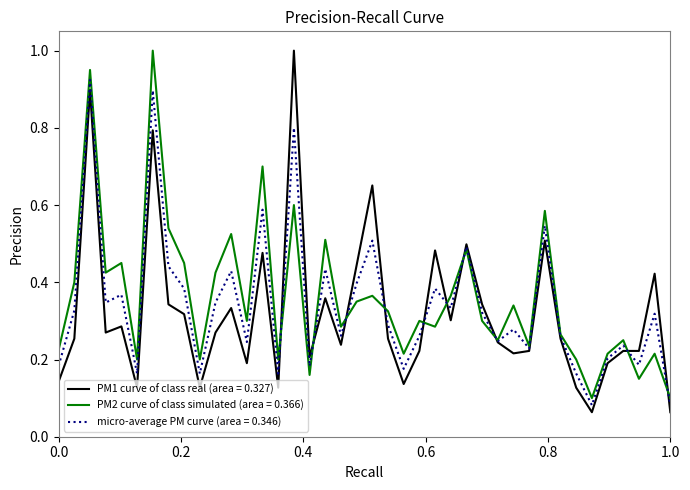

What are all the series names shown in the legend?

PM1 curve of class real (area = 0.327), PM2 curve of class simulated (area = 0.366), micro-average PM curve (area = 0.346)